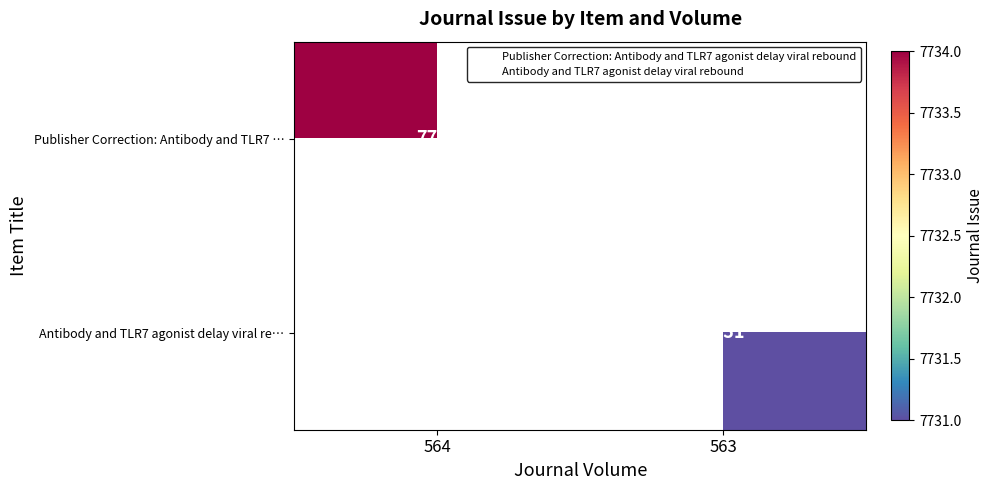

The value of Antibody and TLR7 agonist delay viral re… at 563 is 3047. True or false?

False